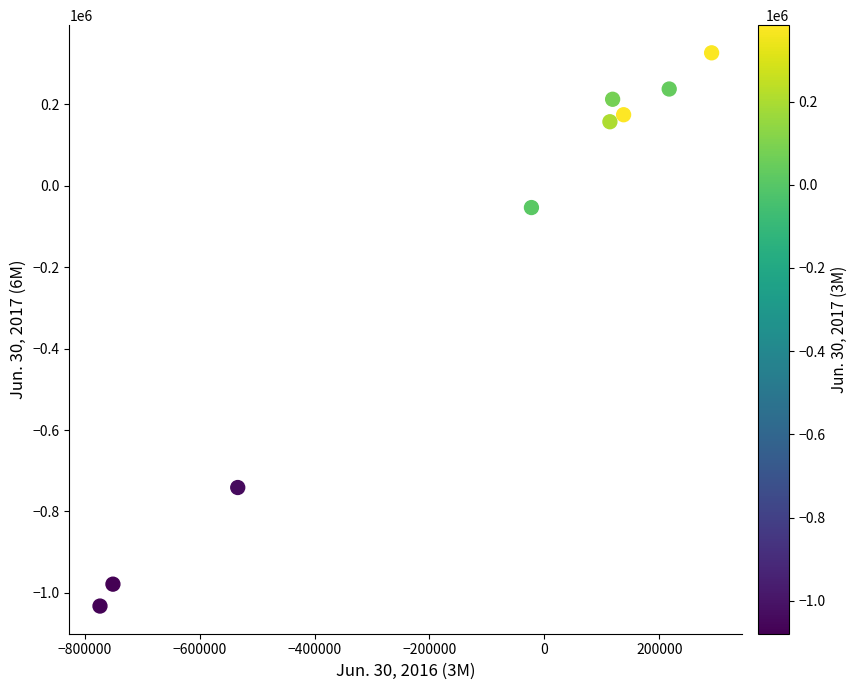

What is the average Y value?

-188793